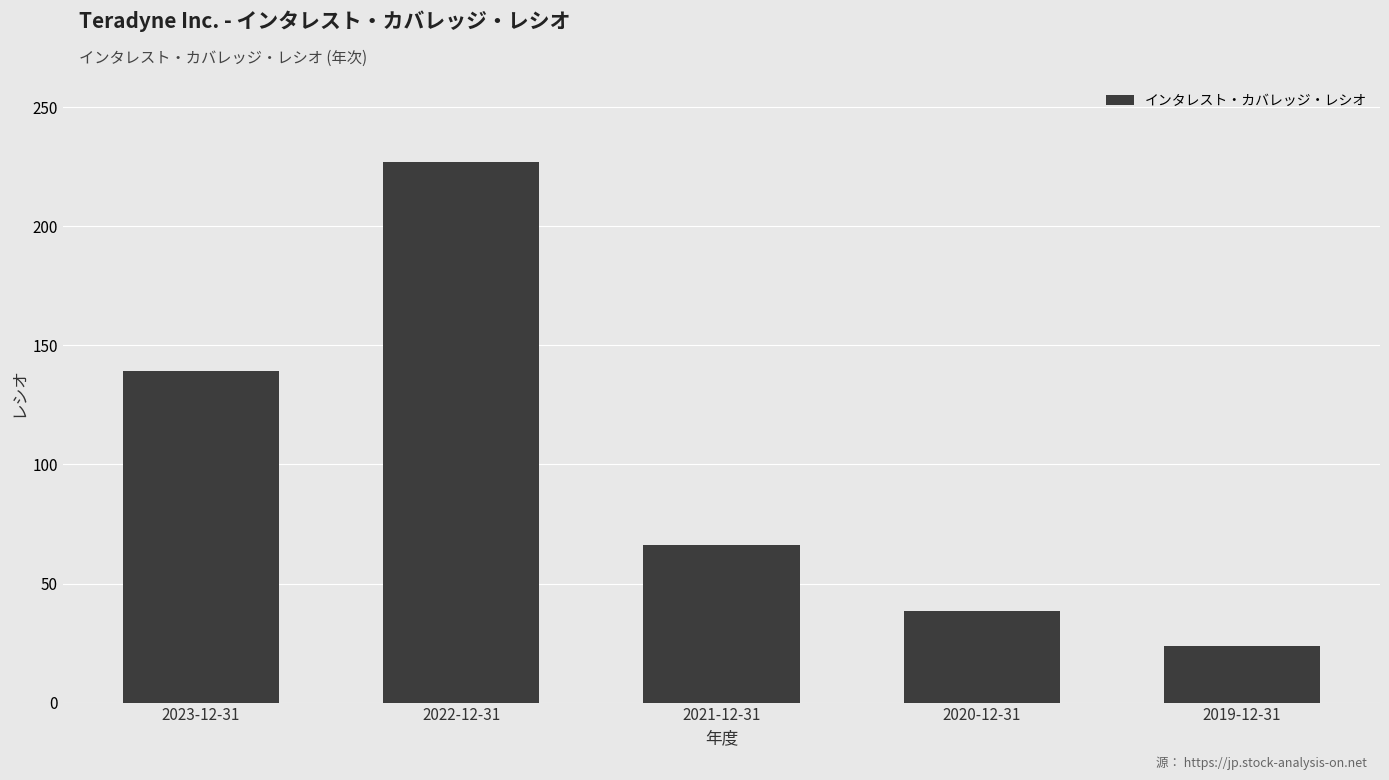

Between 2022-12-31 and 2019-12-31, which is larger?

2022-12-31